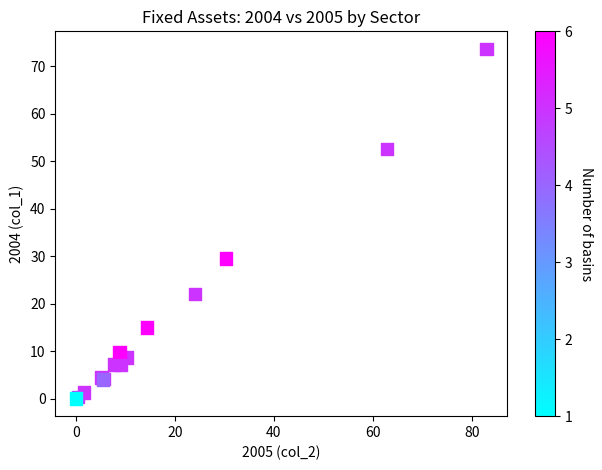

What Y value in the scatter plot is closest to 36?

29.5